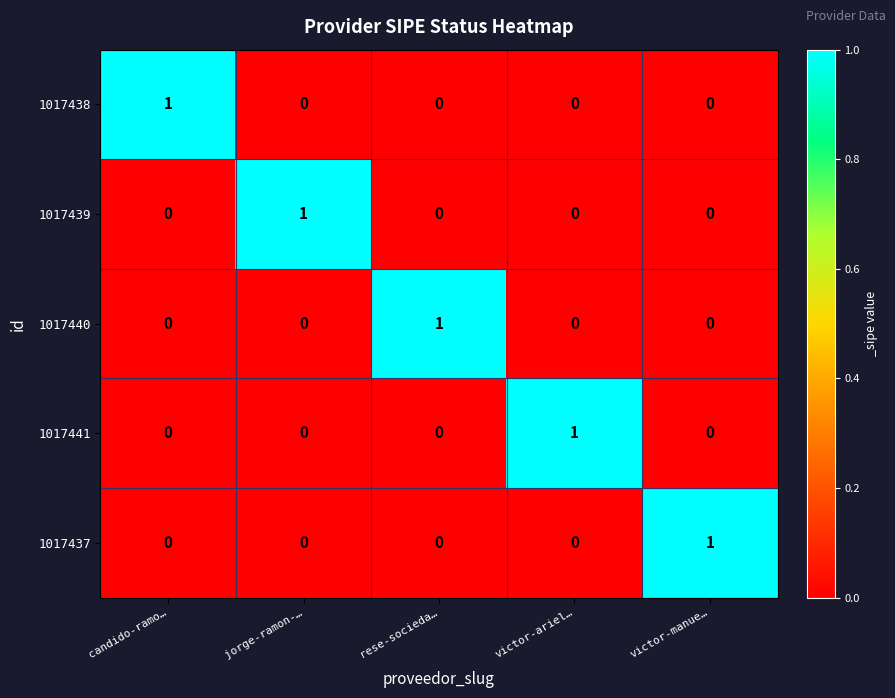

At how many categories does at least one series exceed 0?

5